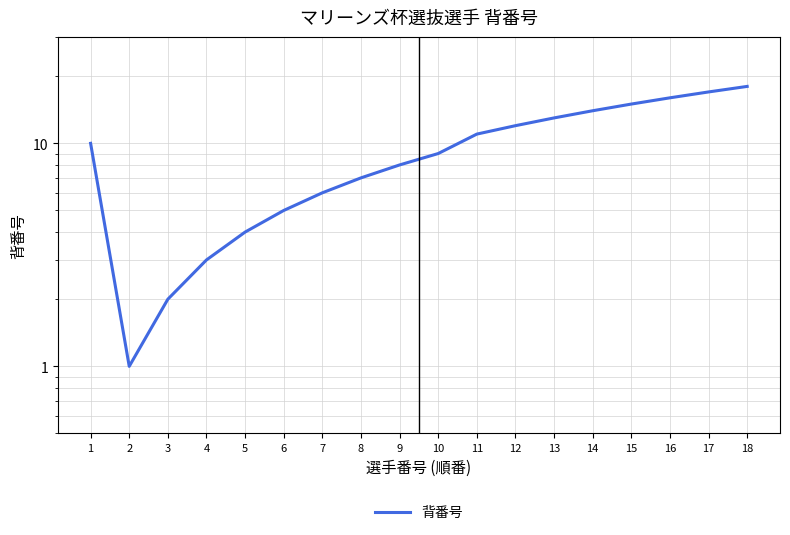

Which label corresponds to the smallest value in the chart?

2